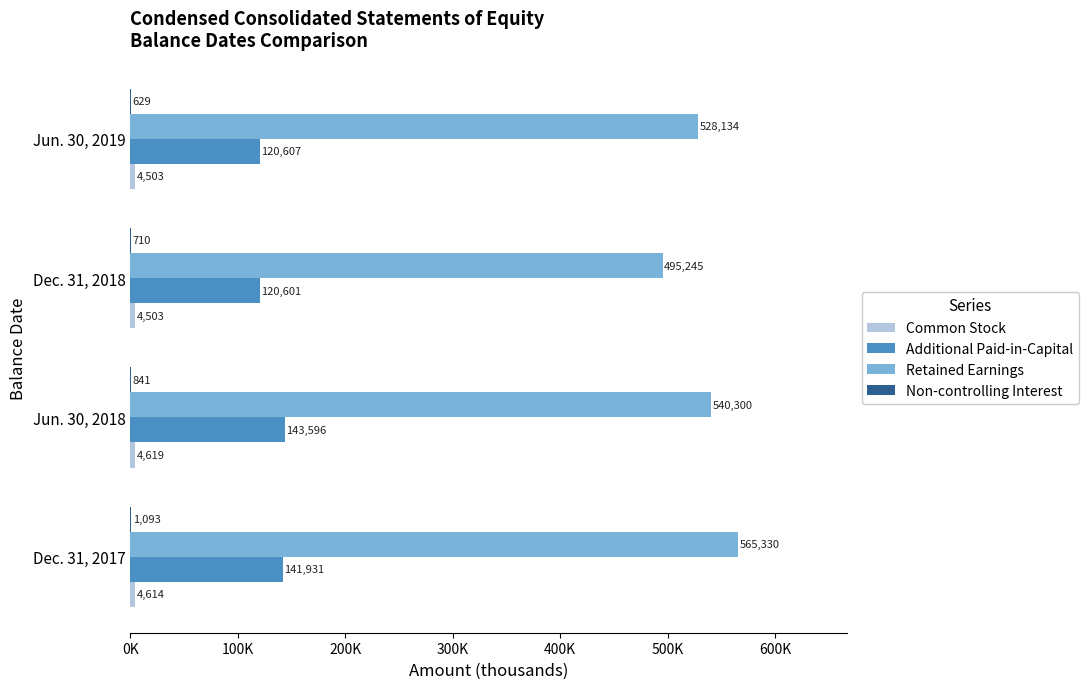

How many Retained Earnings values are between 528134 and 565330?

3